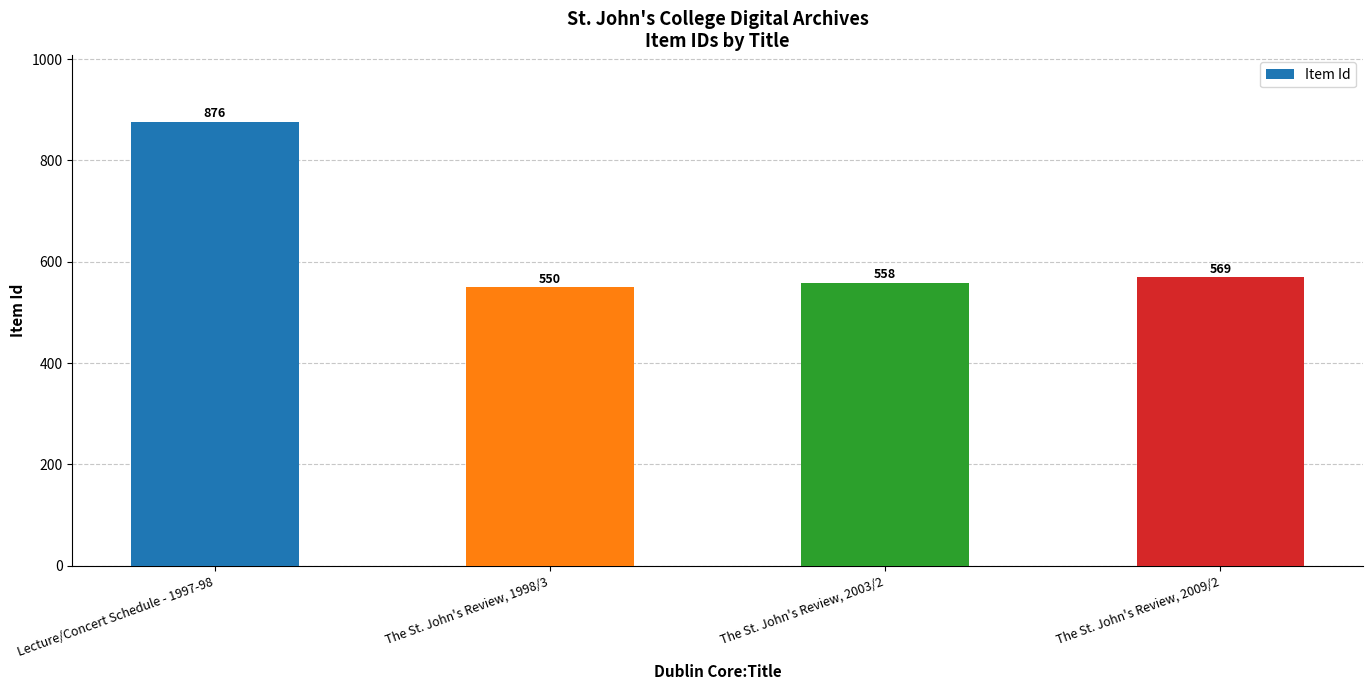

Reading right to left, extract all data points from this chart.

569	558	550	876